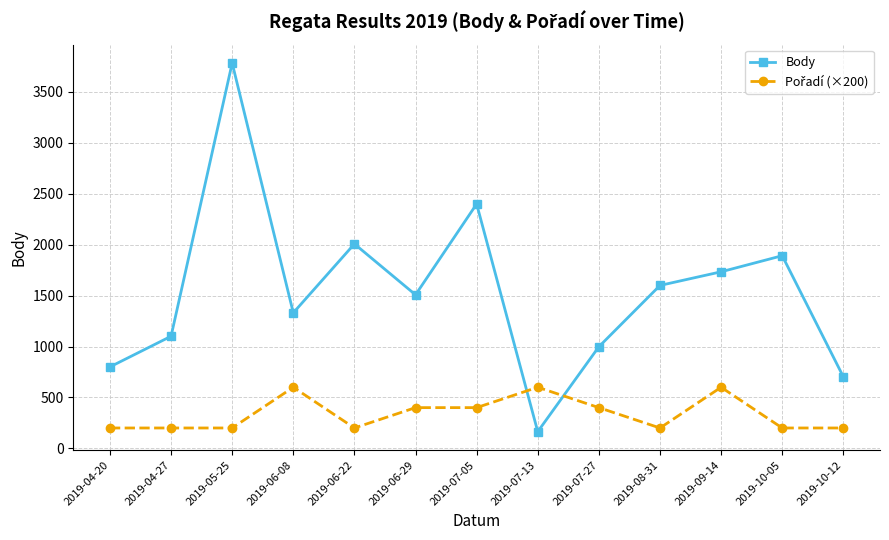

At which category is the sum across all series the highest?

2019-05-25